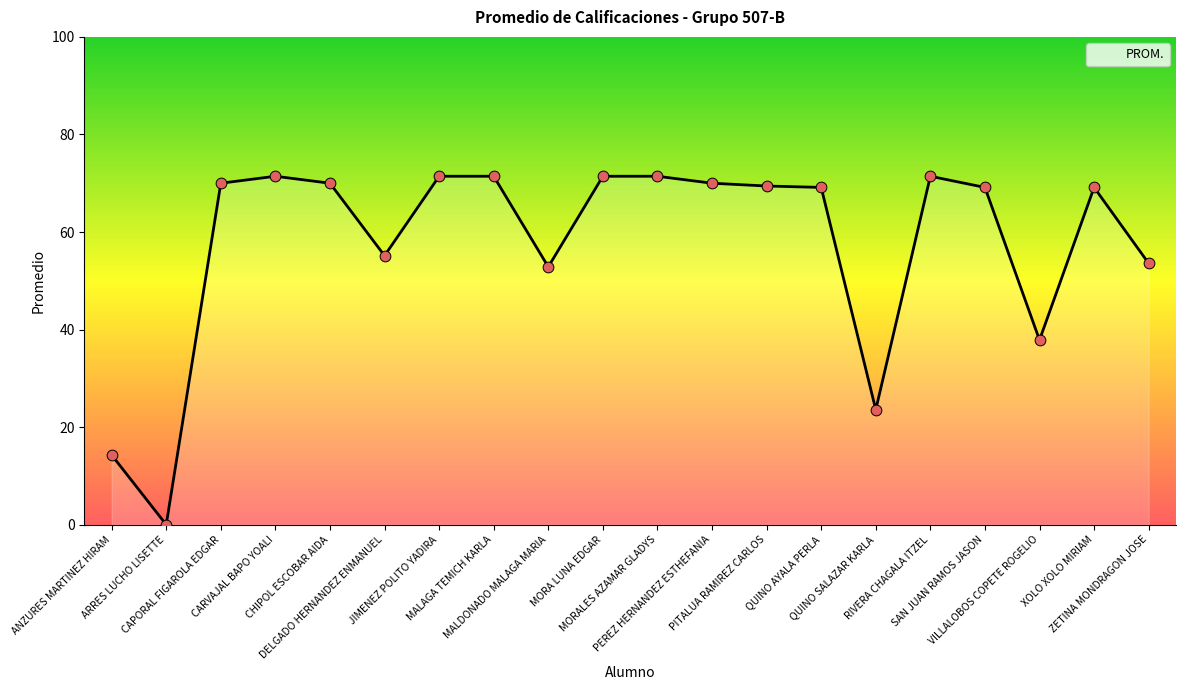

What is the change in value from CAPORAL FIGAROLA EDGAR to MORA LUNA EDGAR?

+1.4